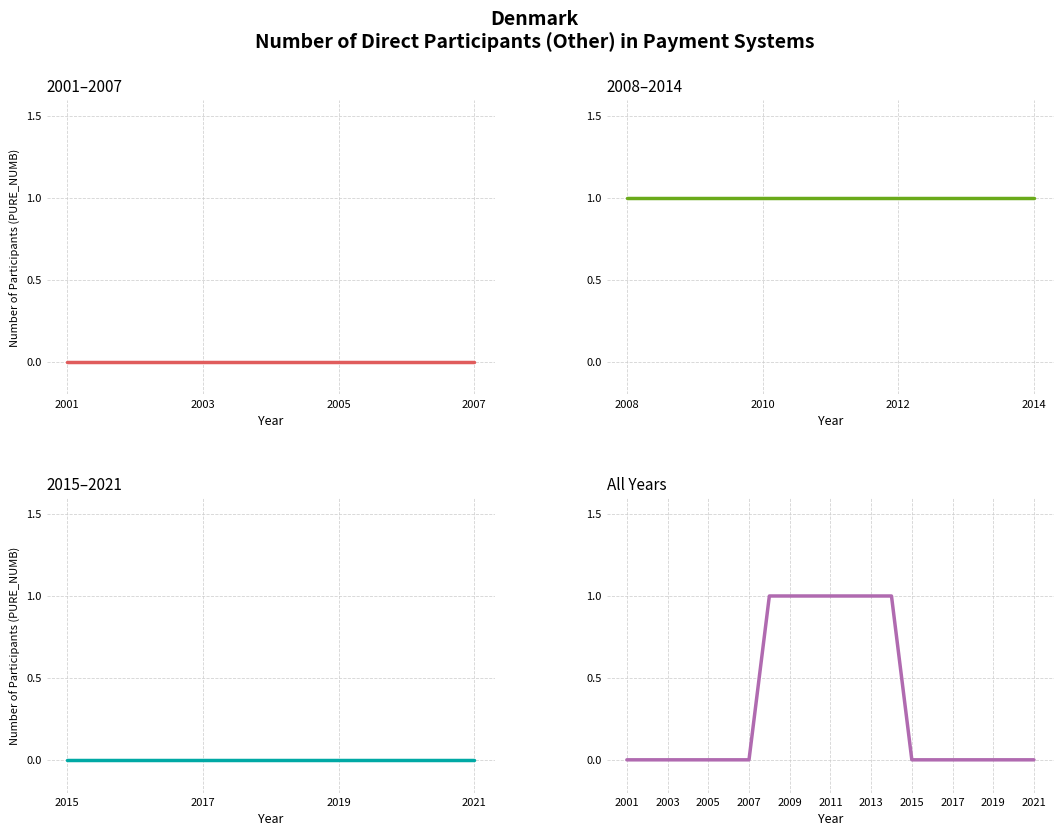

List the labels in order of value, largest first.

2008, 2009, 2010, 2011, 2012, 2013, 2014, 2001, 2002, 2003, 2004, 2005, 2006, 2007, 2015, 2016, 2017, 2018, 2019, 2020, 2021